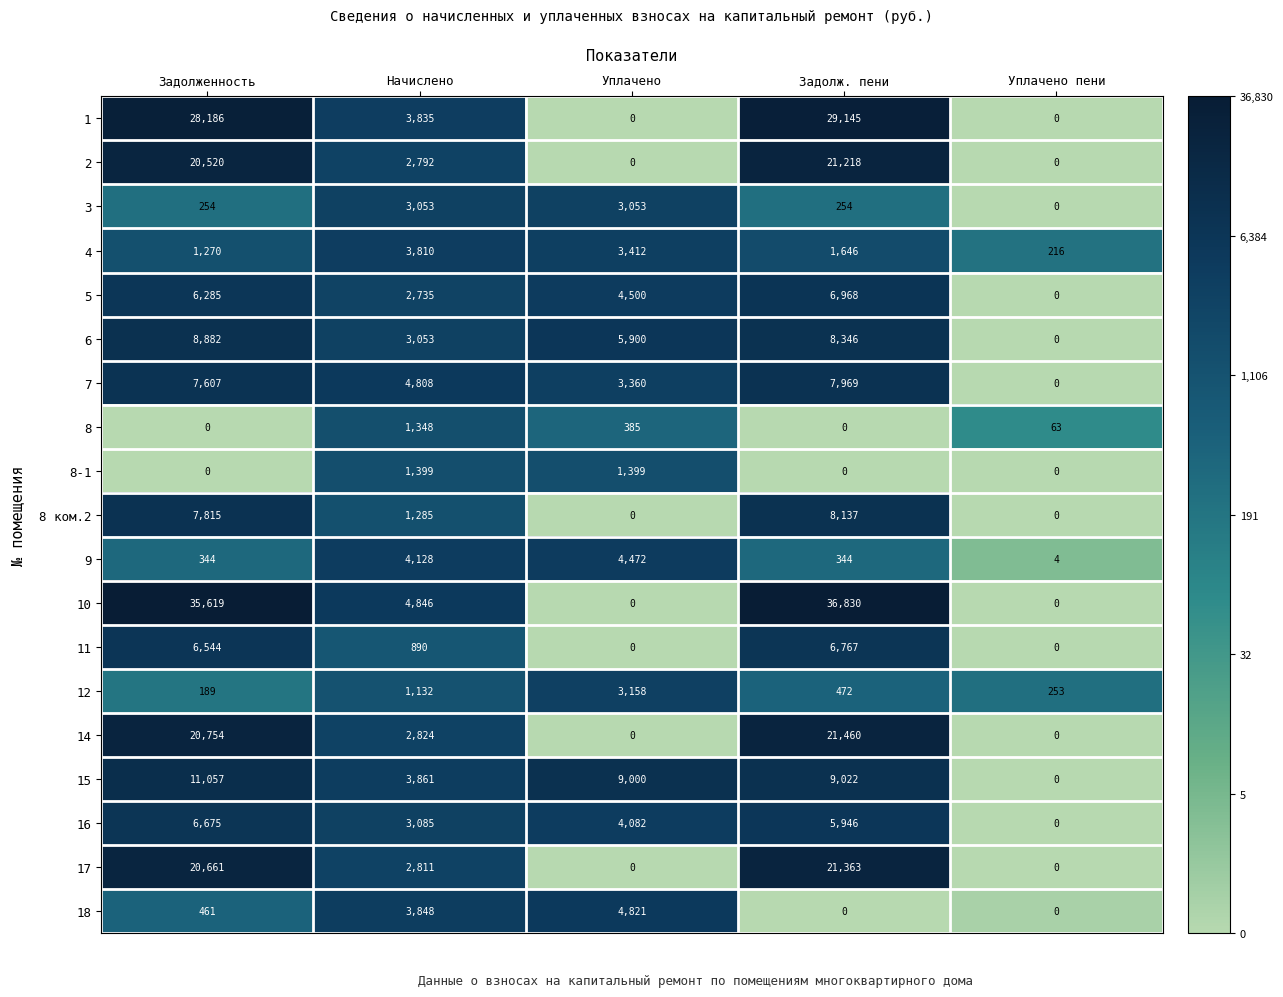

What is the maximum value shown in the chart?

36830